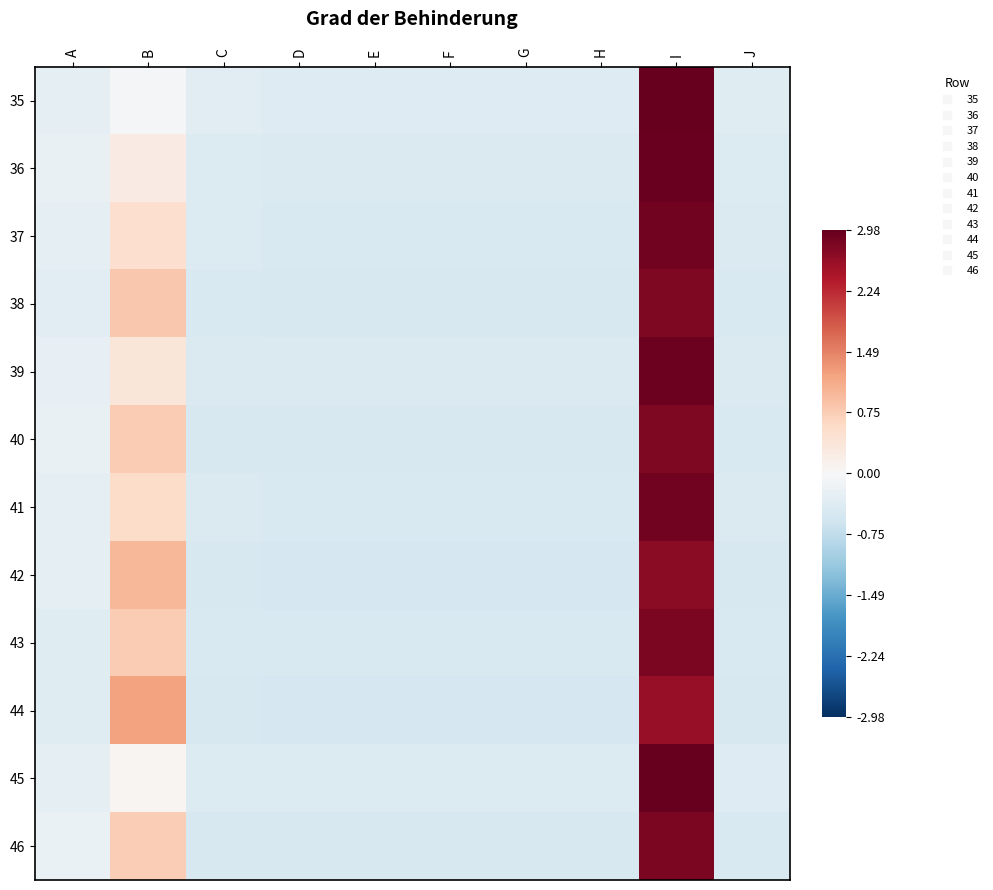

Reading left to right, what are all the values shown in this chart?

35: A=-0.3	B=-0.0	C=-0.3	D=-0.4	E=-0.4	F=-0.4	G=-0.4	H=-0.4	I=3.0	J=-0.4
36: A=-0.2	B=0.2	C=-0.4	D=-0.4	E=-0.4	F=-0.4	G=-0.4	H=-0.4	I=2.9	J=-0.4
37: A=-0.3	B=0.5	C=-0.4	D=-0.4	E=-0.5	F=-0.5	G=-0.5	H=-0.5	I=2.9	J=-0.4
38: A=-0.3	B=0.8	C=-0.5	D=-0.5	E=-0.5	F=-0.5	G=-0.5	H=-0.5	I=2.8	J=-0.5
39: A=-0.2	B=0.4	C=-0.4	D=-0.4	E=-0.4	F=-0.4	G=-0.4	H=-0.4	I=2.9	J=-0.4
40: A=-0.2	B=0.7	C=-0.5	D=-0.5	E=-0.5	F=-0.5	G=-0.5	H=-0.5	I=2.8	J=-0.5
41: A=-0.3	B=0.5	C=-0.4	D=-0.5	E=-0.5	F=-0.5	G=-0.5	H=-0.5	I=2.9	J=-0.4
42: A=-0.3	B=1.0	C=-0.5	D=-0.5	E=-0.5	F=-0.5	G=-0.5	H=-0.5	I=2.7	J=-0.5
43: A=-0.4	B=0.8	C=-0.4	D=-0.5	E=-0.5	F=-0.5	G=-0.5	H=-0.5	I=2.8	J=-0.4
44: A=-0.4	B=1.2	C=-0.5	D=-0.5	E=-0.5	F=-0.5	G=-0.5	H=-0.5	I=2.6	J=-0.5
45: A=-0.3	B=0.1	C=-0.4	D=-0.4	E=-0.4	F=-0.4	G=-0.4	H=-0.4	I=3.0	J=-0.4
46: A=-0.2	B=0.7	C=-0.5	D=-0.5	E=-0.5	F=-0.5	G=-0.5	H=-0.5	I=2.8	J=-0.5